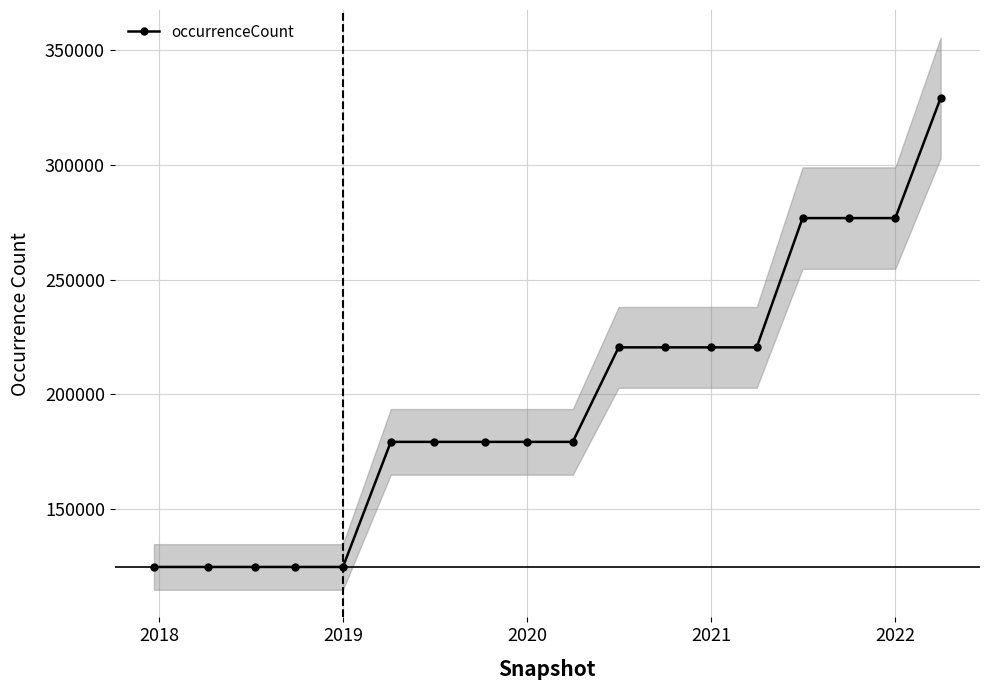

What is the greatest value displayed?

329265